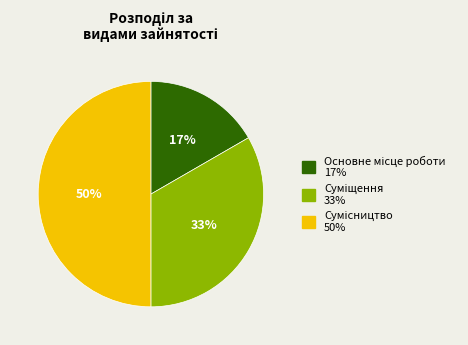

To the nearest percent, what is the average slice percentage?

33%